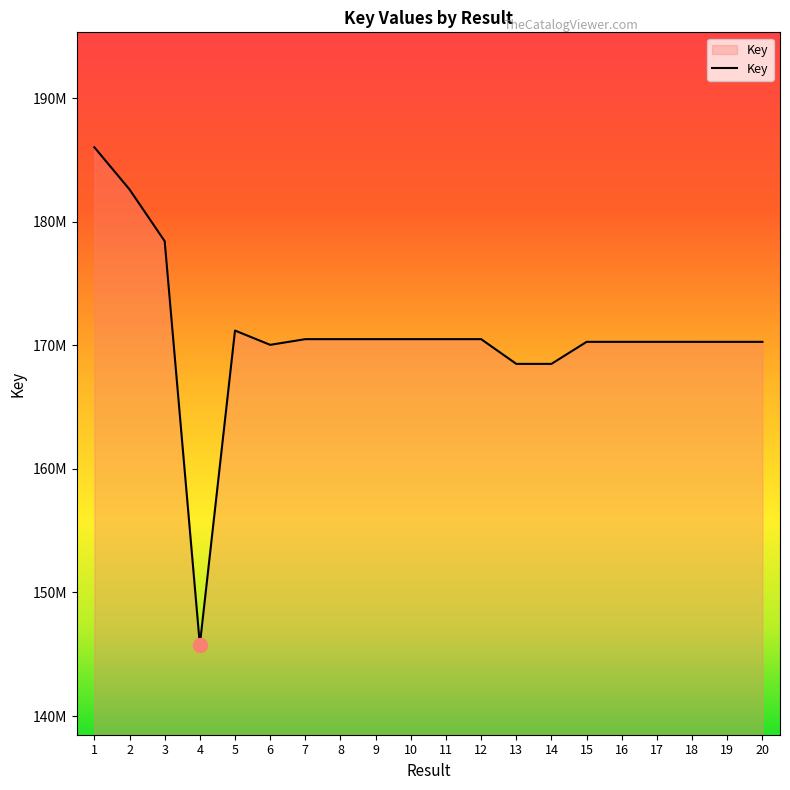

Which label corresponds to the smallest value in the chart?

4